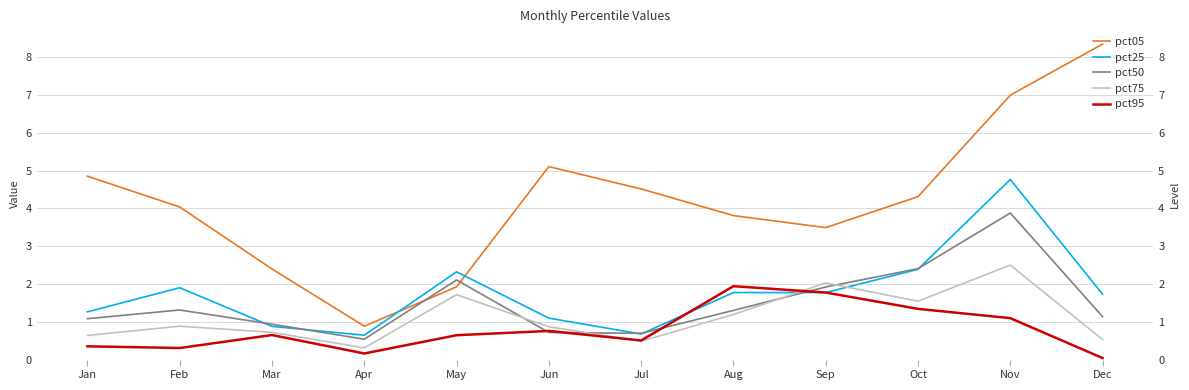

What is the total value across all series at Jun?

8.5